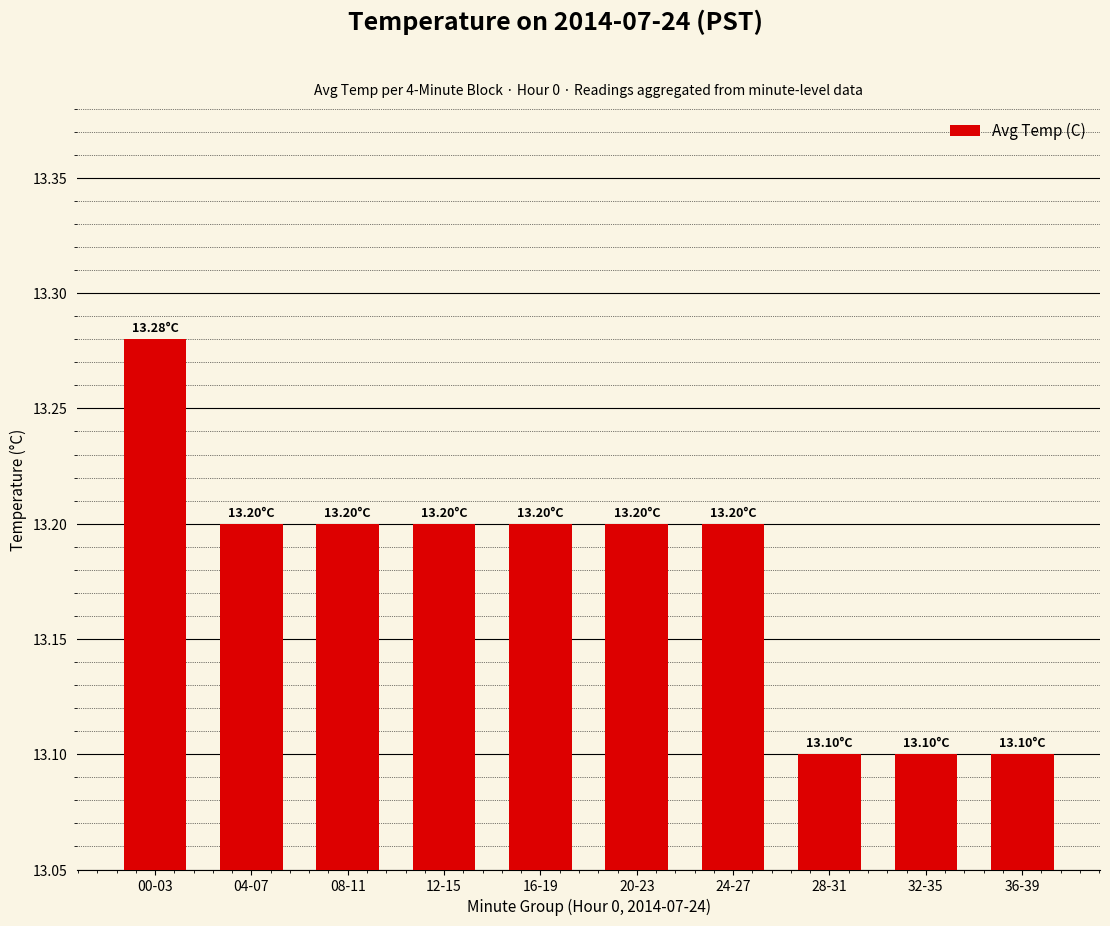

What is the minimum value shown in the chart?

13.1